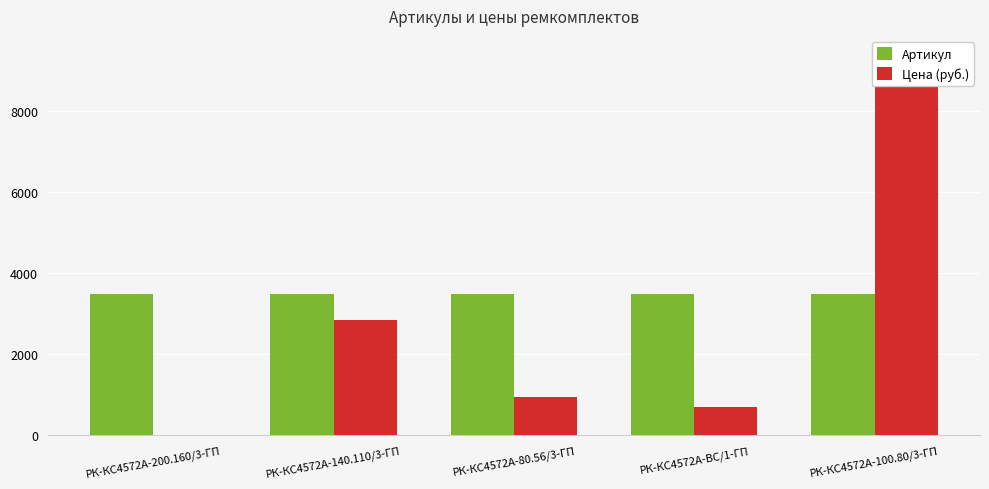

What is the total value across all series at РК-КС4572А-200.160/3-ГП?

3479.0